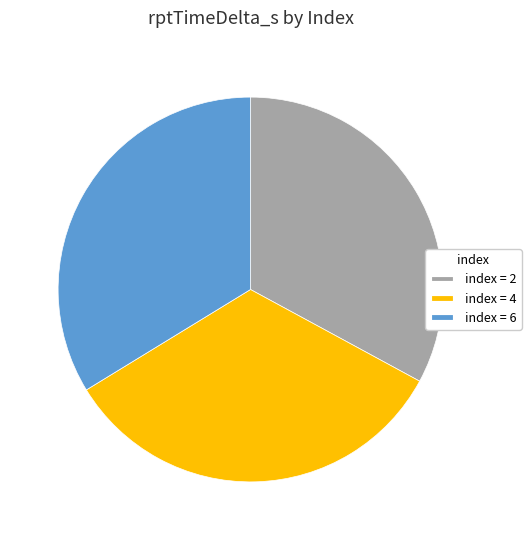

What is the ratio of the value at index = 6 to the value at index = 4?

1.0